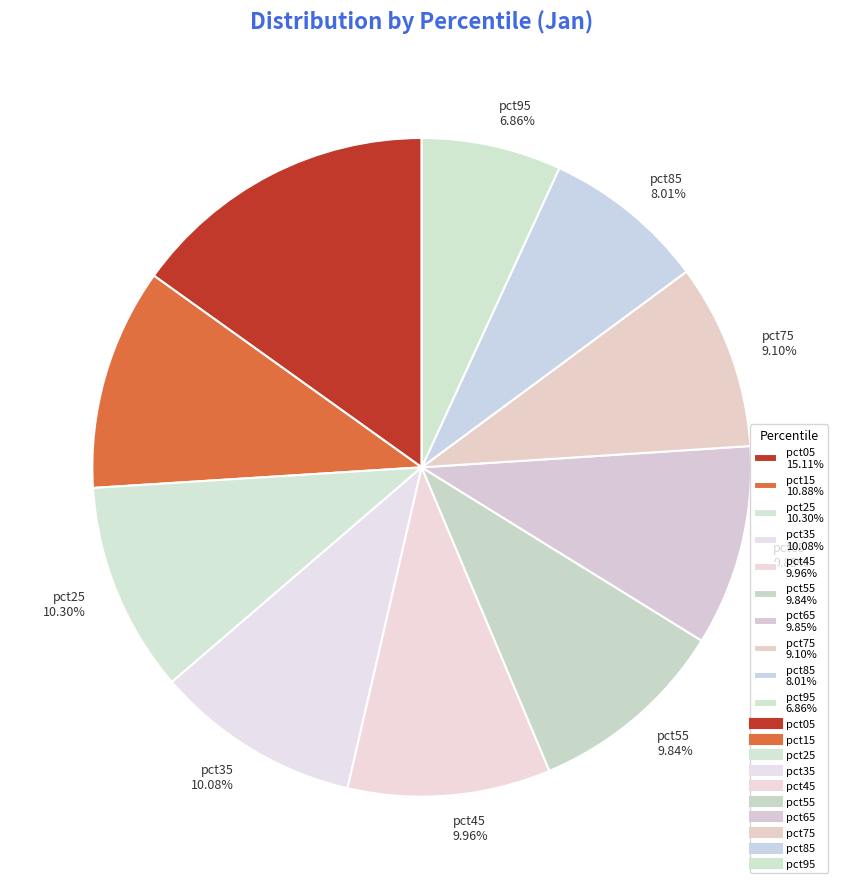

The pct75 slice represents 1% of the pie. True or false?

False